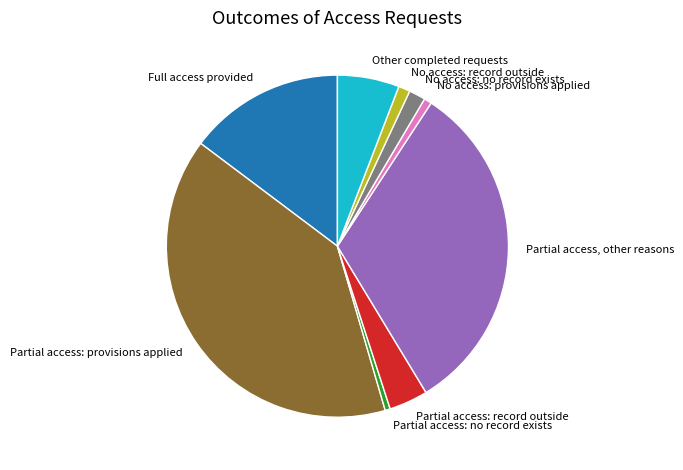

Approximately how many times larger is the value at No access: record outside compared to Partial access: no record exists?

2.3